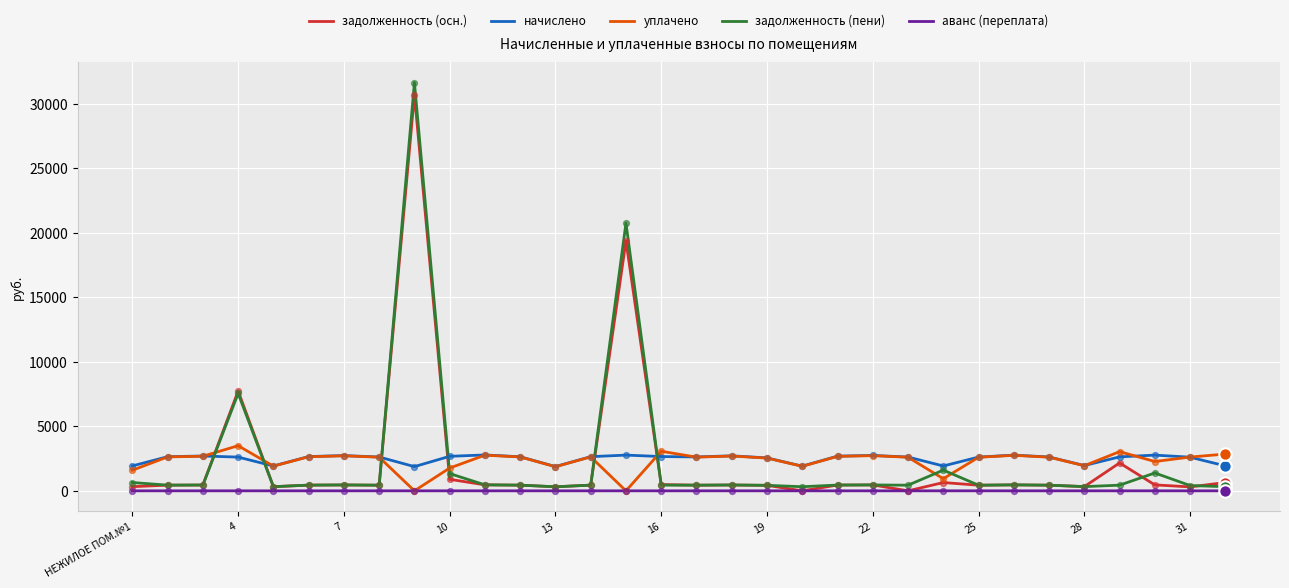

At how many categories does at least one series exceed 15756?

2